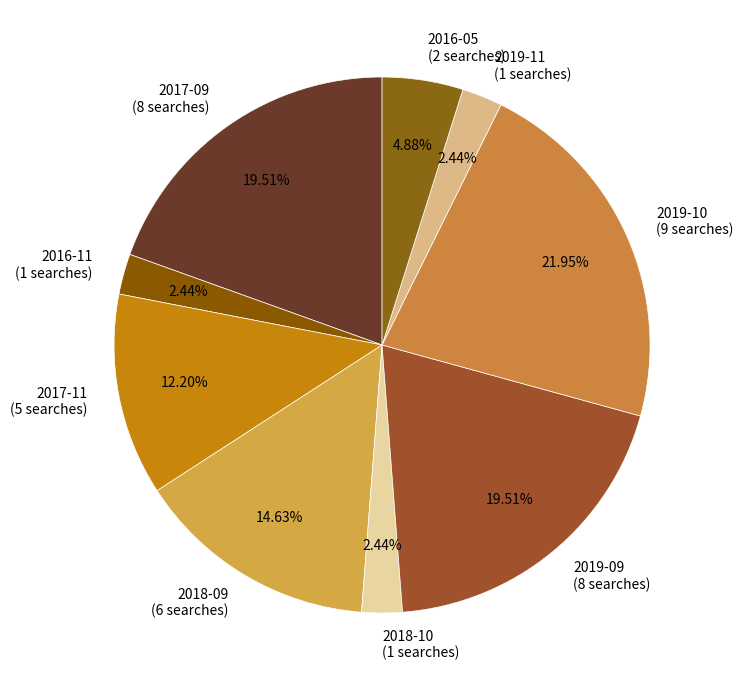

Is the sum of 2016-05 (2 searches) and 2017-09 (8 searches) greater than half?

No